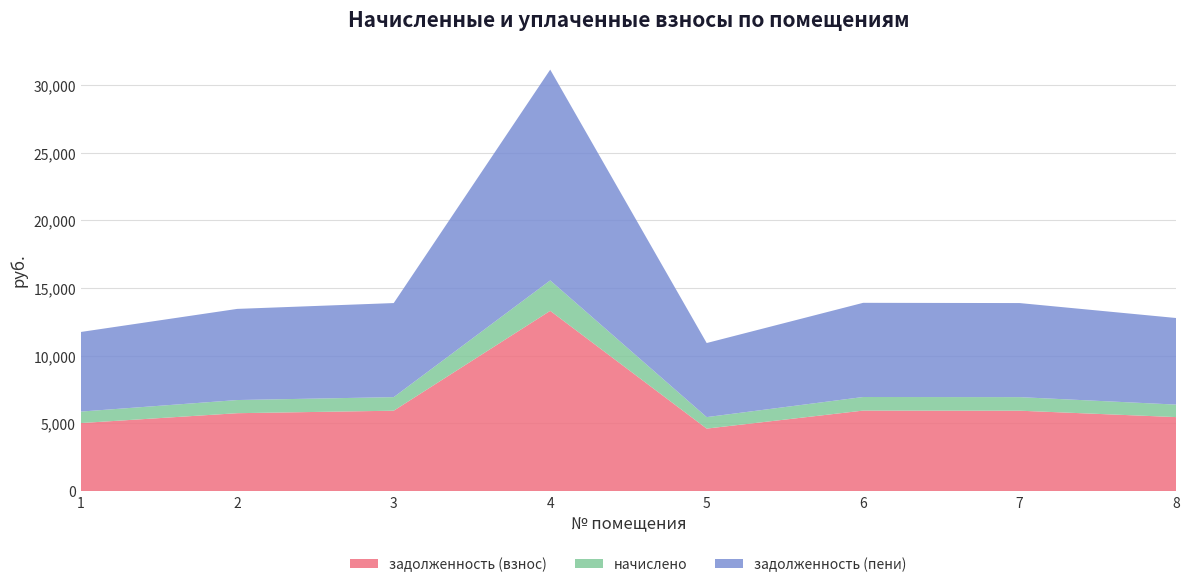

Reading left to right, what are all the values shown in this chart?

задолженность (взнос): 1=5030.4	2=5760.0	3=5944.2	4=13321.0	5=4622.4	6=5952.0	7=5944.2	8=5472.0
начислено: 1=848.9	2=972.0	3=1003.1	4=2247.9	5=848.9	6=1004.4	7=1003.1	8=923.4
задолженность (пени): 1=5879.3	2=6732.0	3=6947.3	4=15568.9	5=5471.3	6=6956.4	7=6947.3	8=6395.4